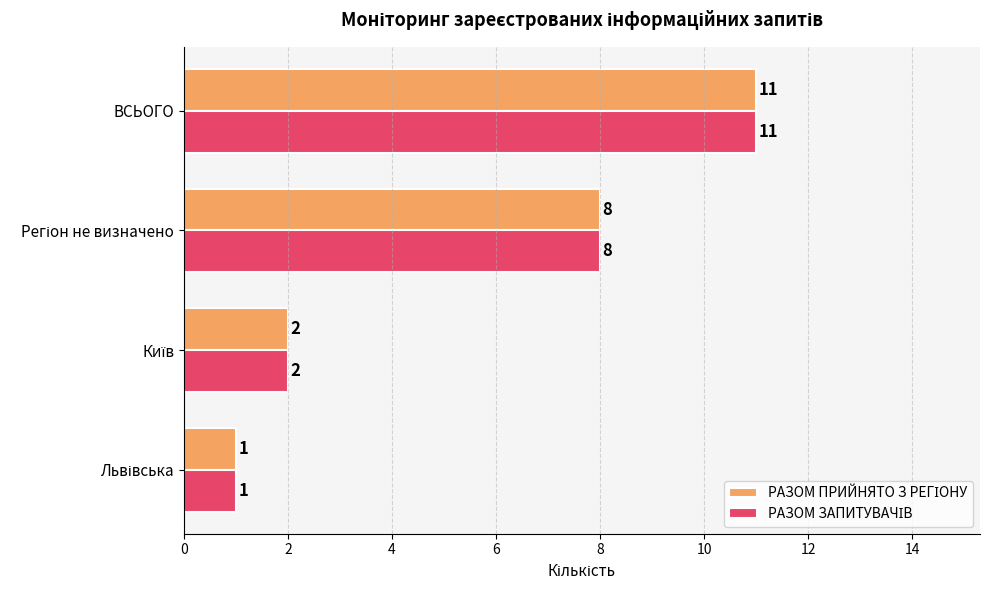

What is the maximum value shown in the chart?

11